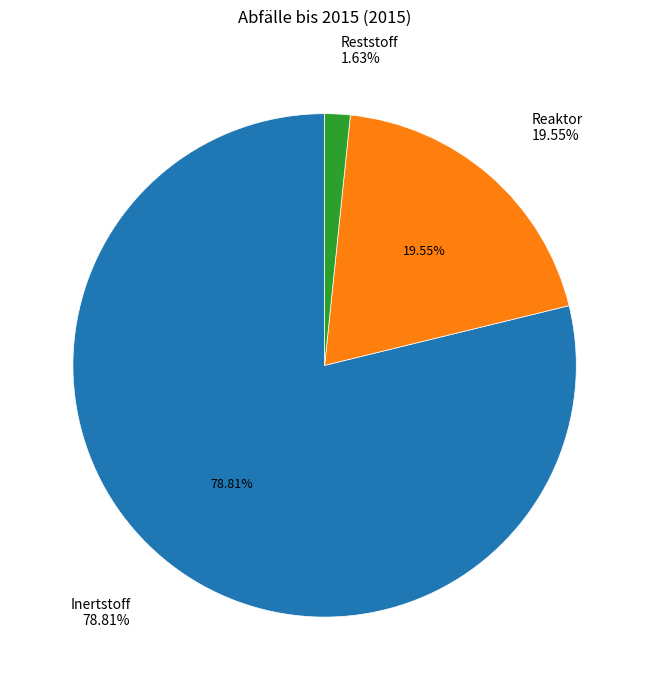

Is there a majority slice in this chart?

Yes